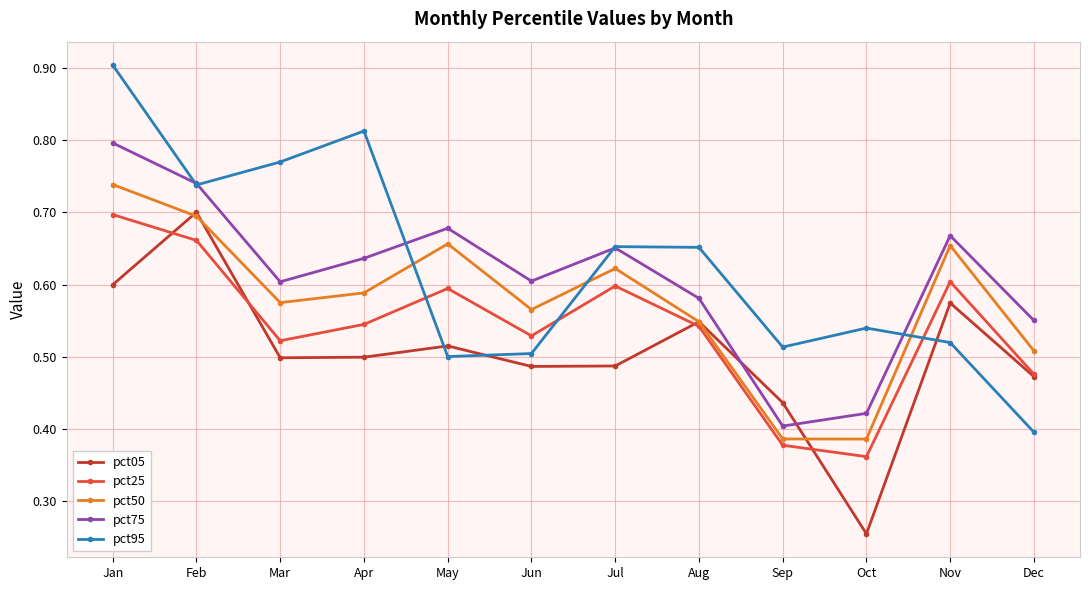

Which series has the widest spread of values?

pct95